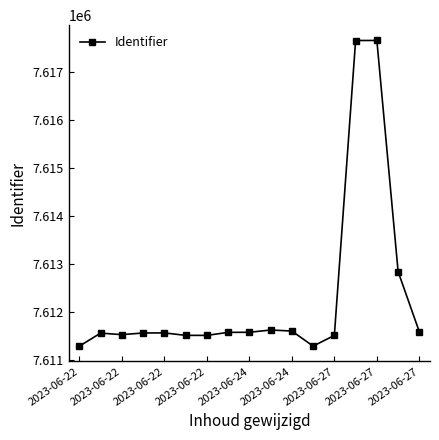

What is the minimum value shown in the chart?

7611293